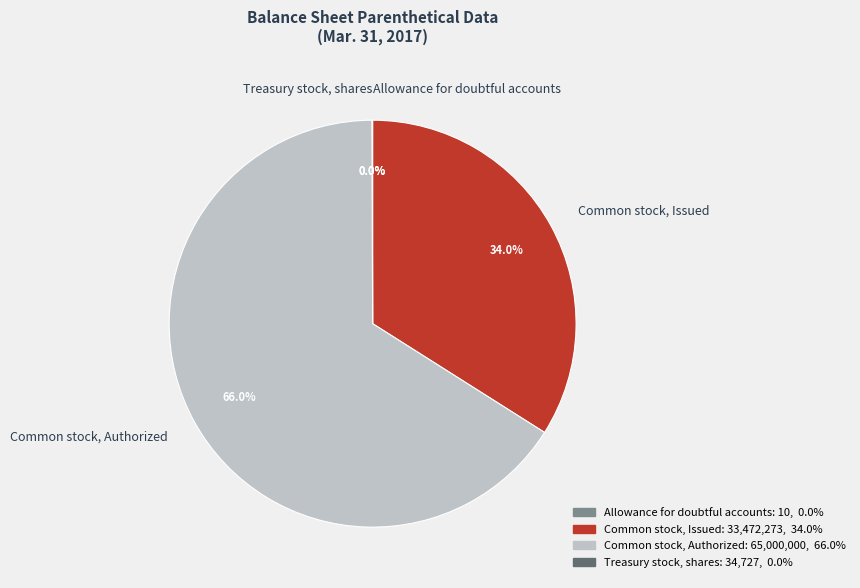

Is it true that Common stock, Issued is 34% of the pie?

True